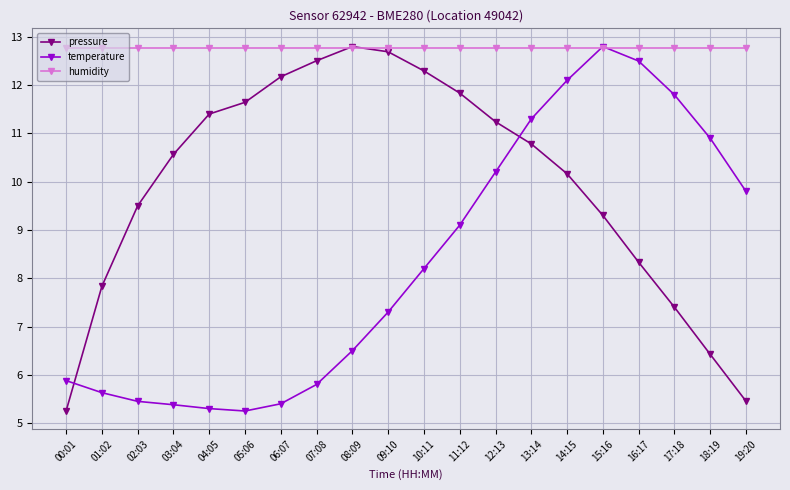

At which label is temperature closest to 9?

11:12